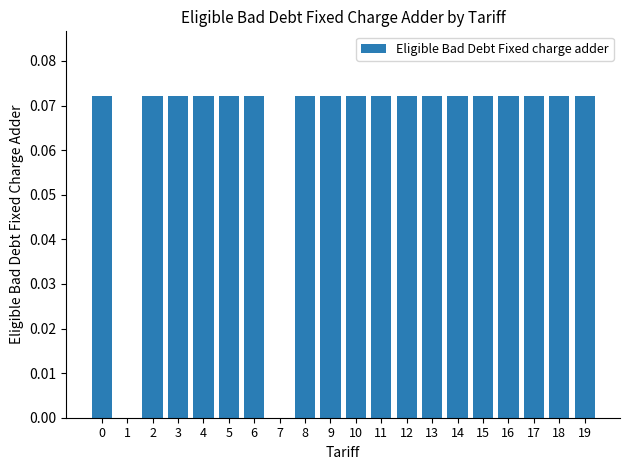

What is the sum of all values?

1.3